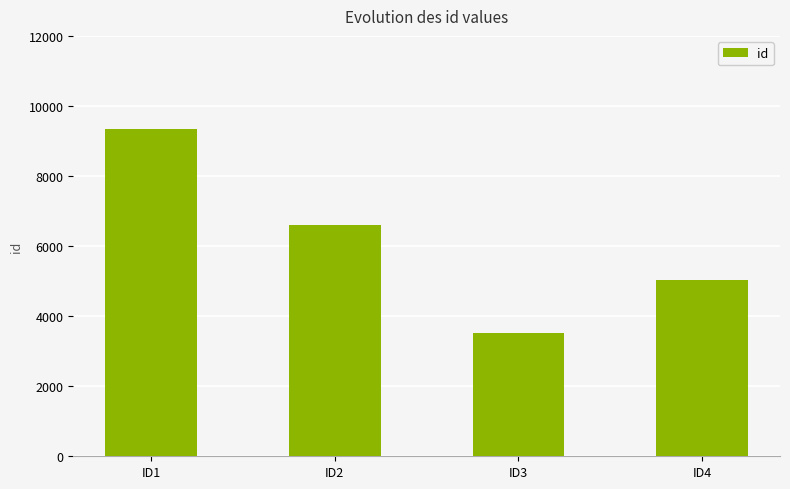

What is the value of the 1st bar from the left?

9338